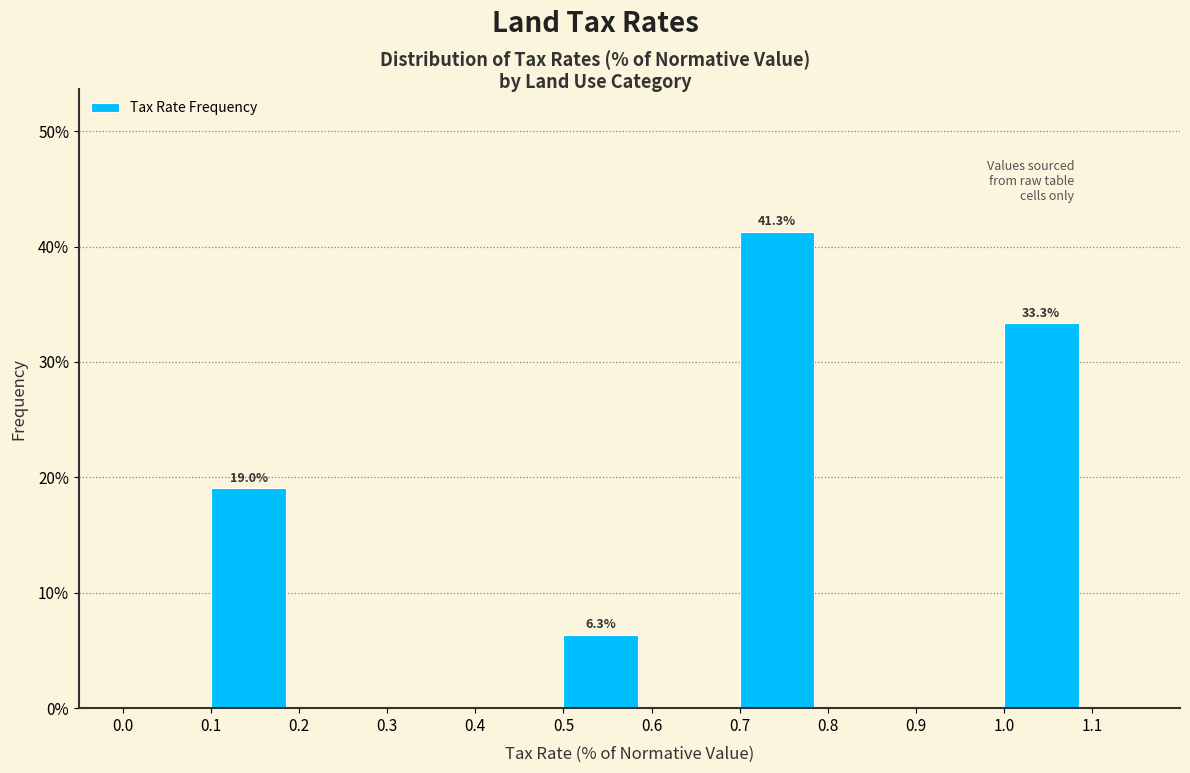

Over which range of the x-axis is the bar tallest?

0.7 to 0.8